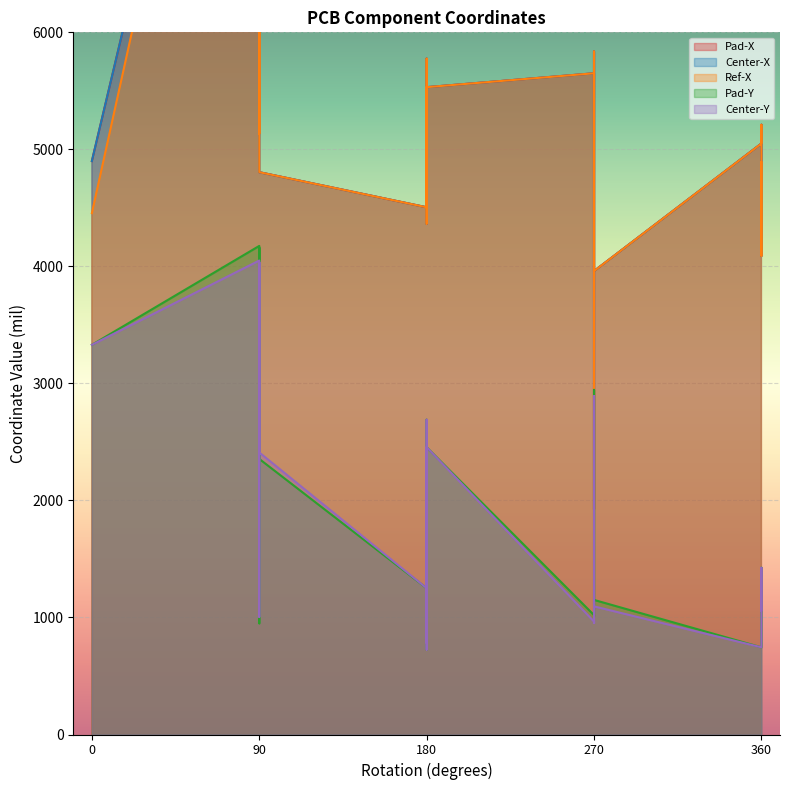

True or false: Pad-X and Ref-X cross at least once.

False